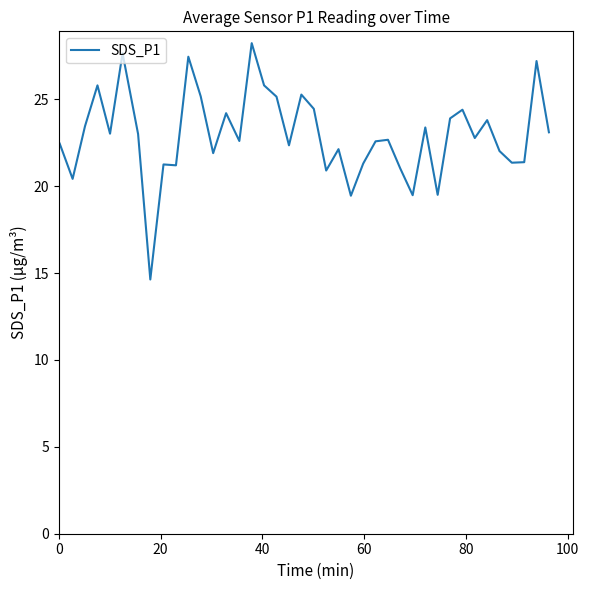

What is the greatest value displayed?

28.2